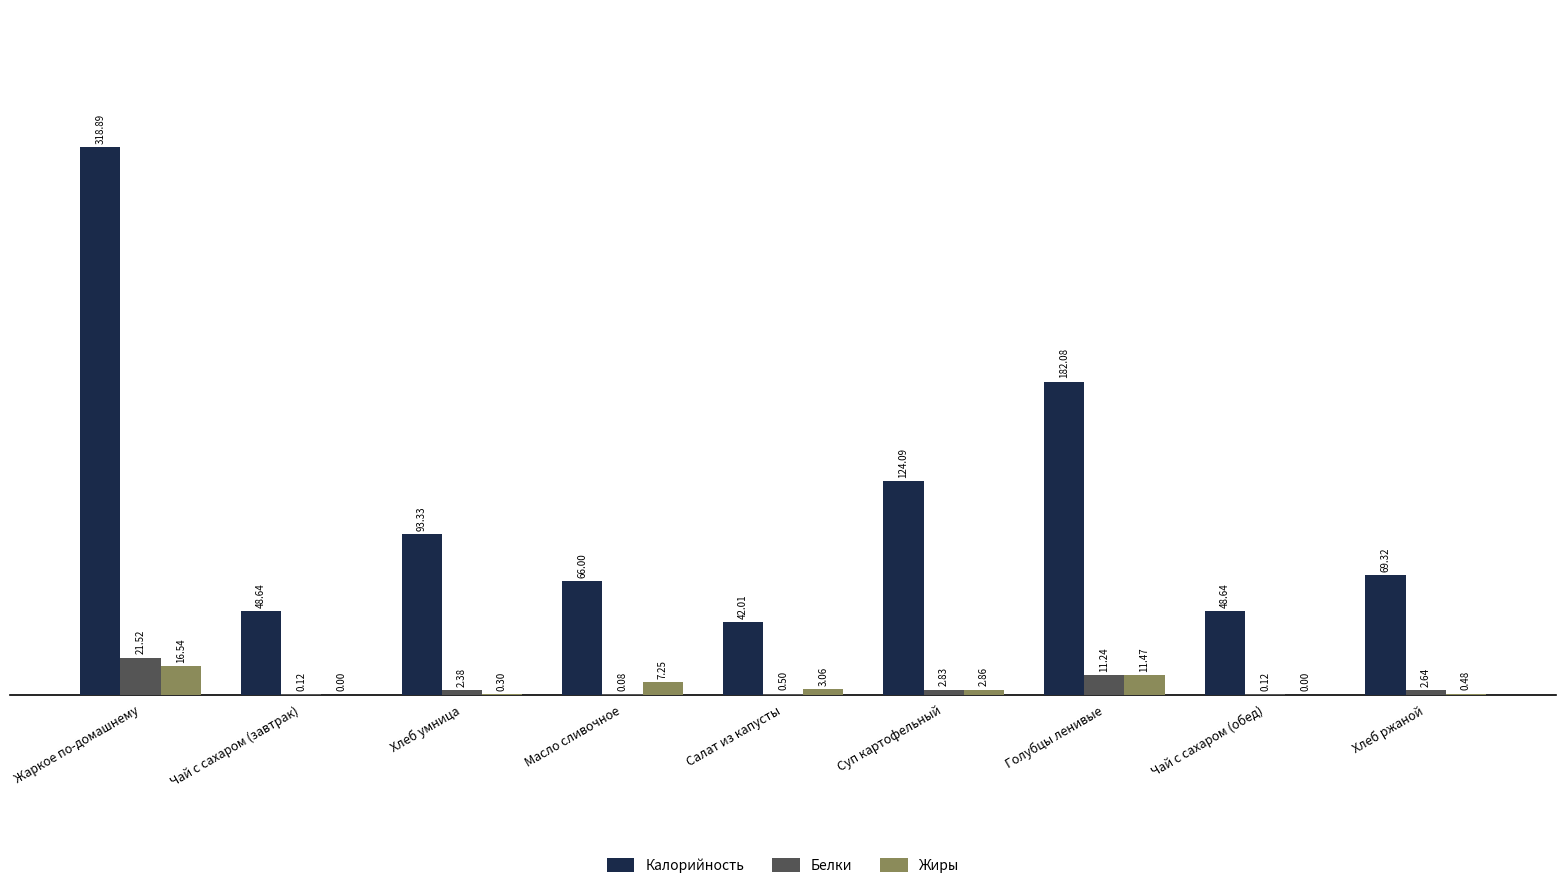

Are the bars grouped side by side (vs. stacked)?

Yes